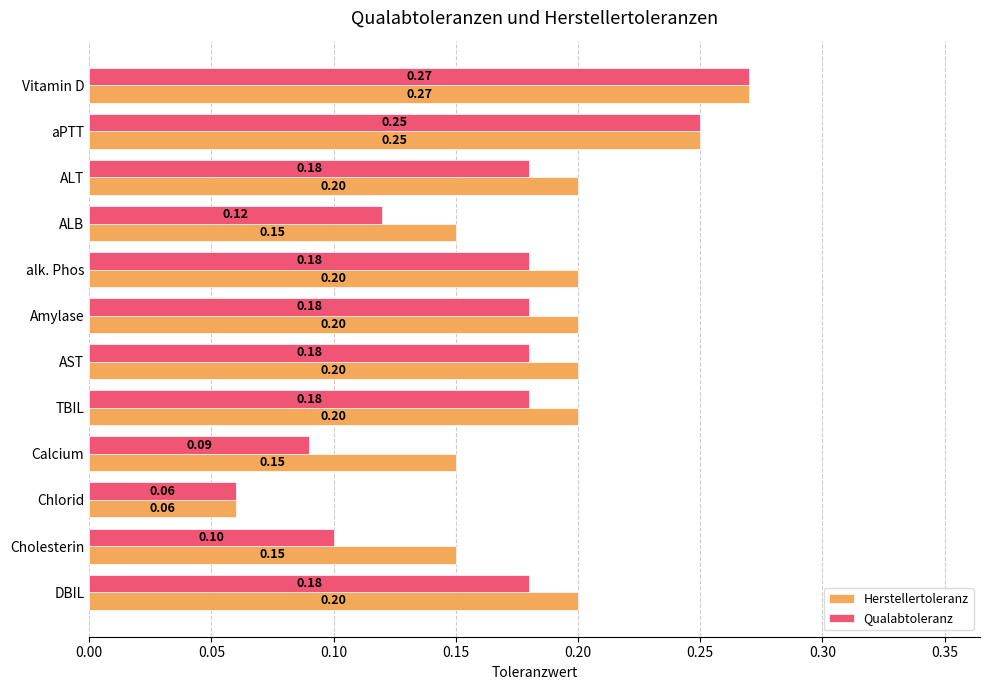

Where is Qualabtoleranz nearest to the value 0?

Chlorid